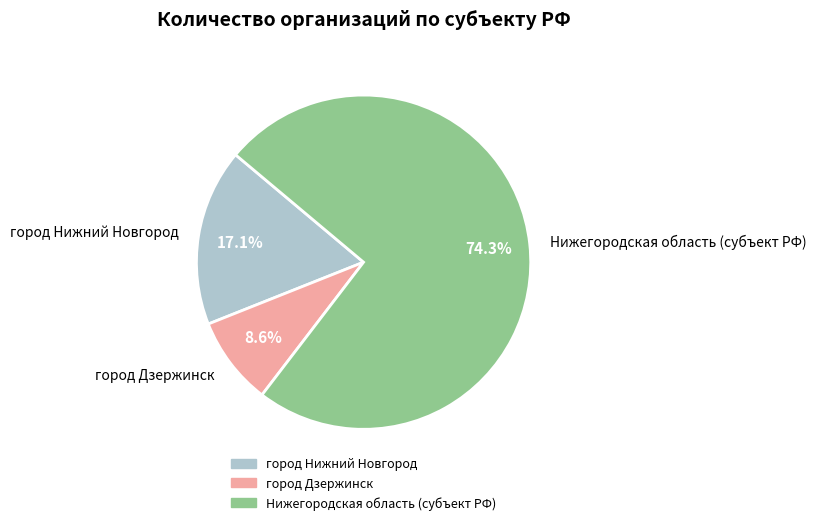

Combined, what portion of the pie is Нижегородская область (субъект РФ) and город Дзержинск?

82.9%